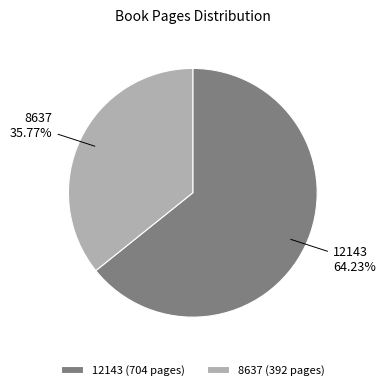

Does 12143 represent more than half of the total?

Yes